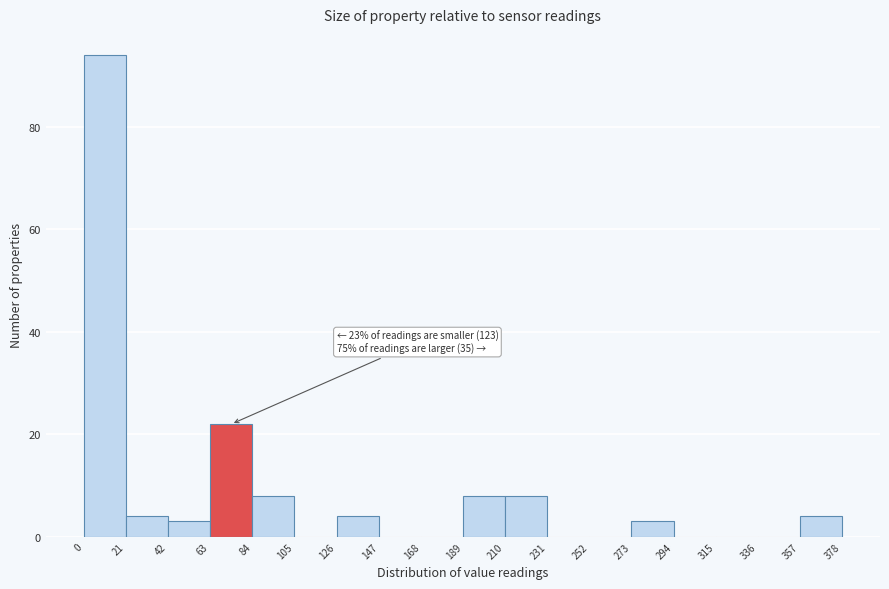

Over which range of the x-axis is the bar tallest?

0 to 21